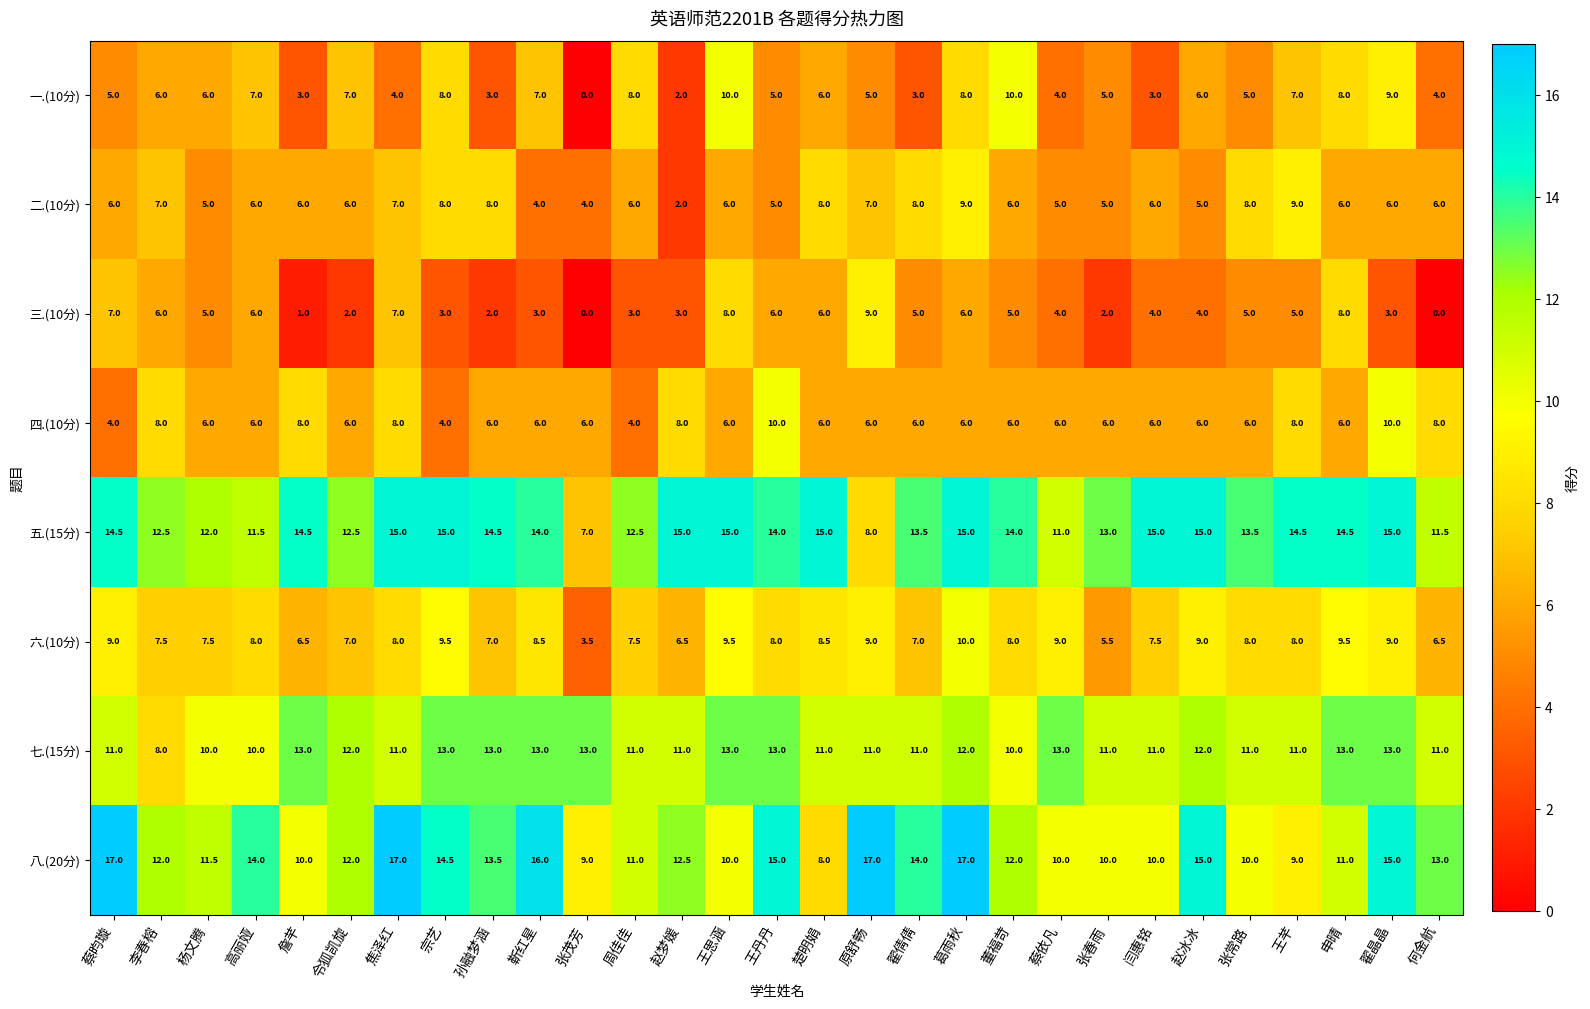

At which label does 一.(10分) reach its minimum?

张茂芳